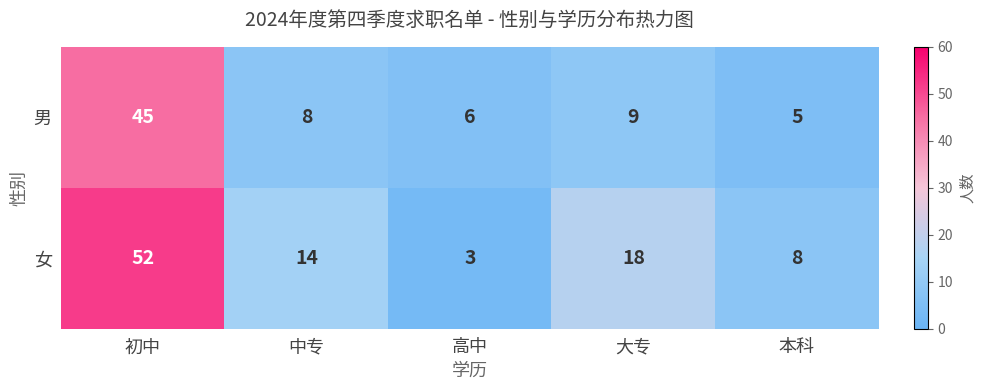

Reading left to right, what are all the values shown in this chart?

男: 初中=45	中专=8	高中=6	大专=9	本科=5
女: 初中=52	中专=14	高中=3	大专=18	本科=8